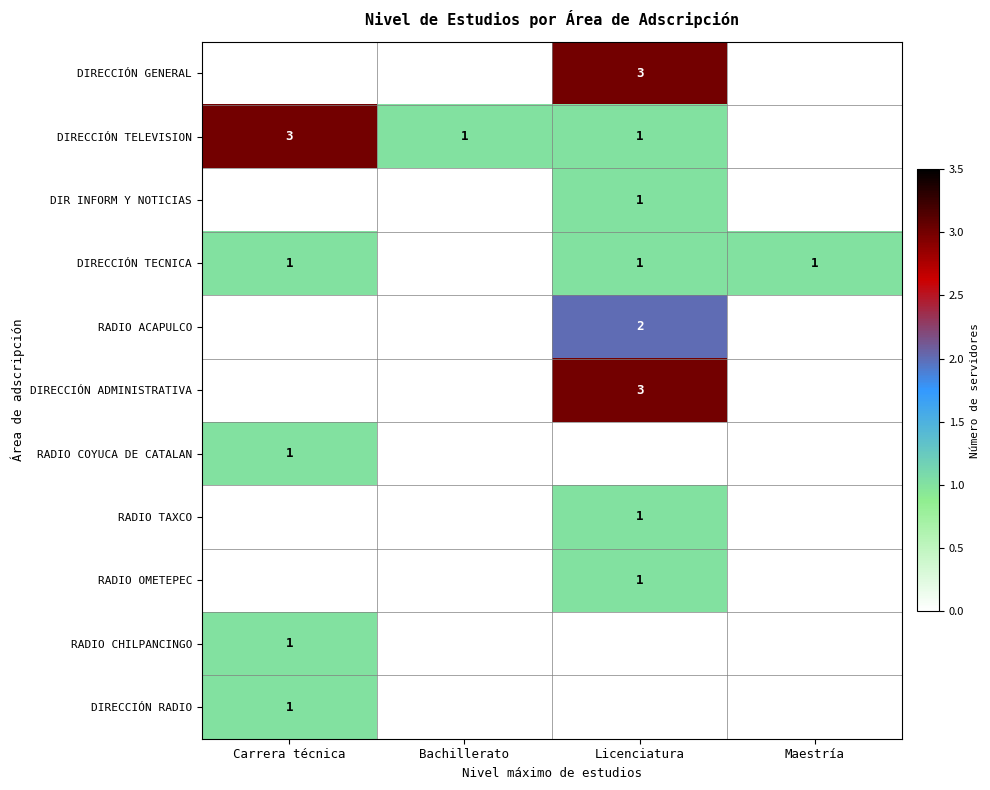

The value of DIRECCIÓN ADMINISTRATIVA at Carrera técnica is 0. True or false?

True